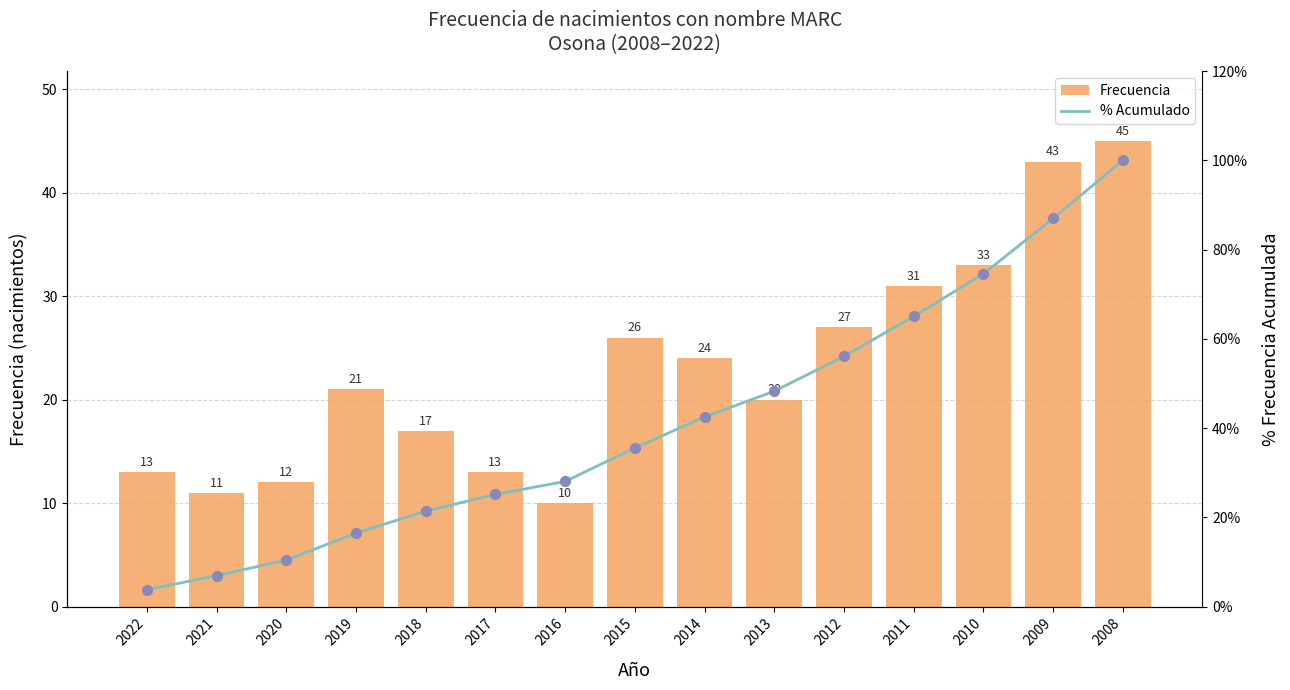

Is the value of Frecuencia at 2015 greater than the value of % Acumulado at 2015?

No